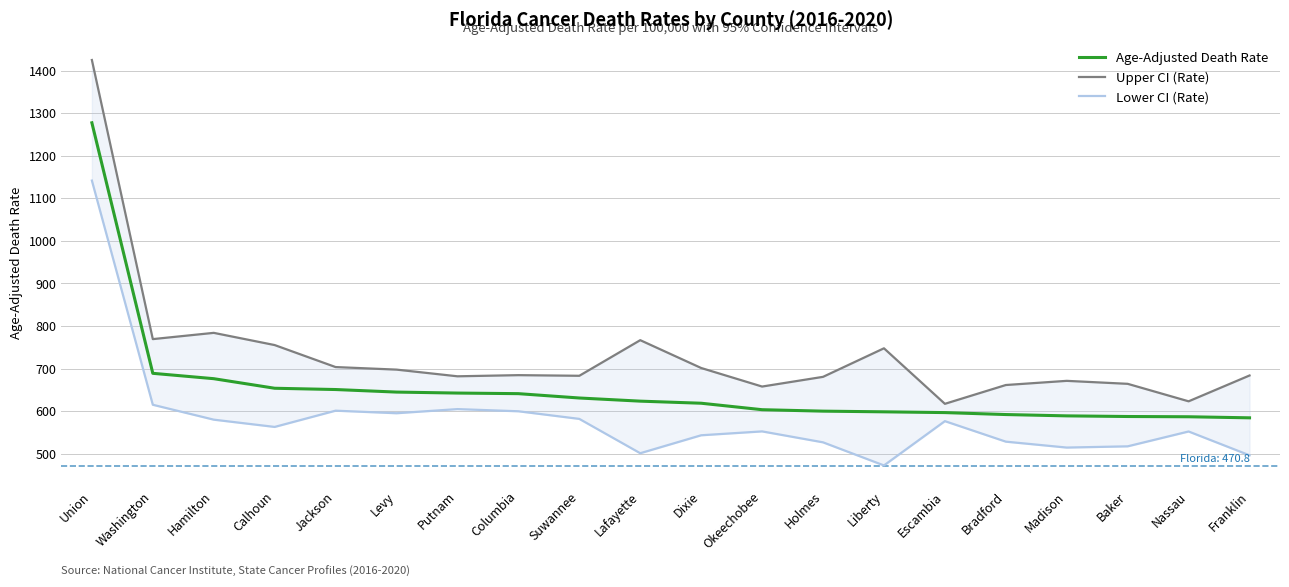

What is the maximum value shown in the chart?

1425.2